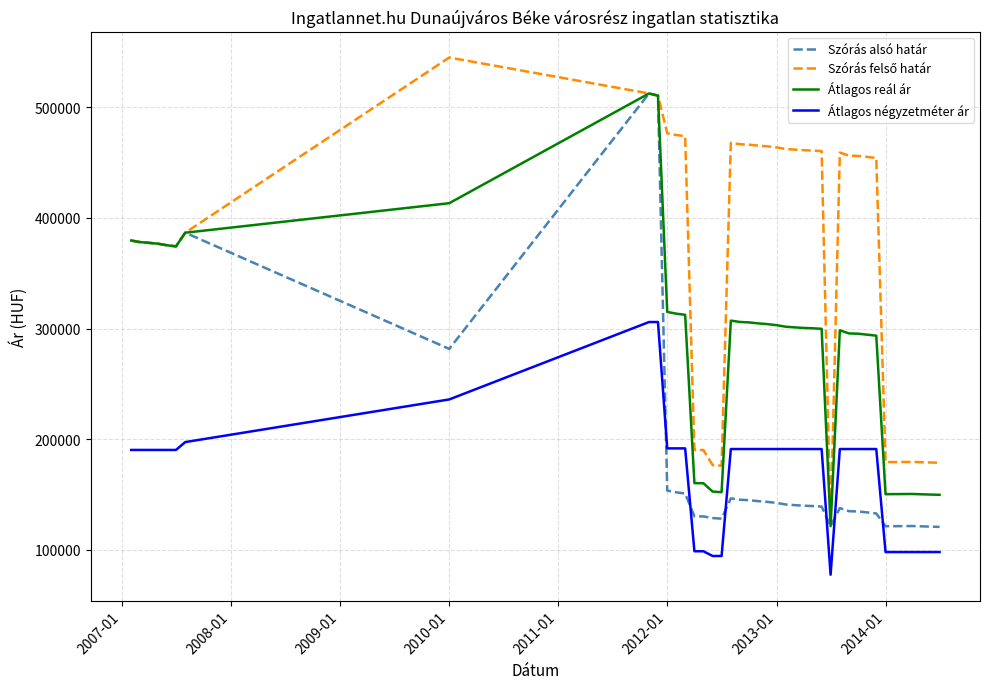

What is the minimum value for Átlagos négyzetméter ár?

77586